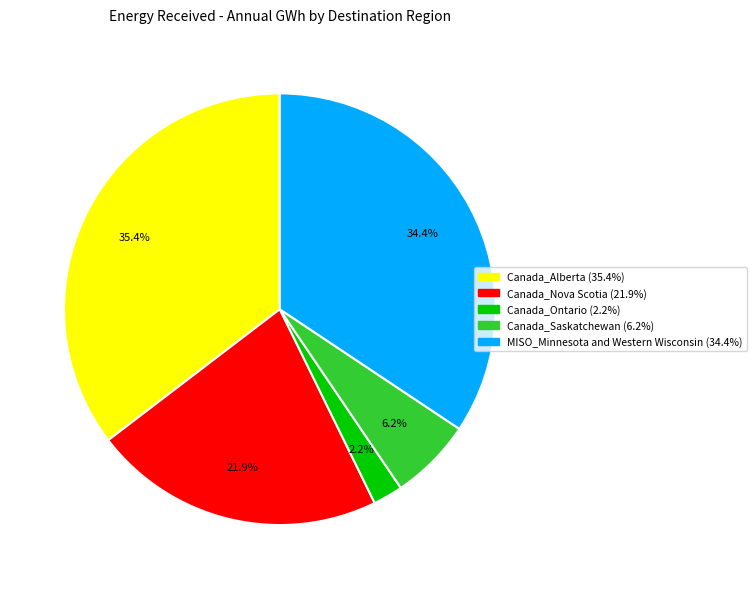

To the nearest percent, what is the average slice percentage?

20%